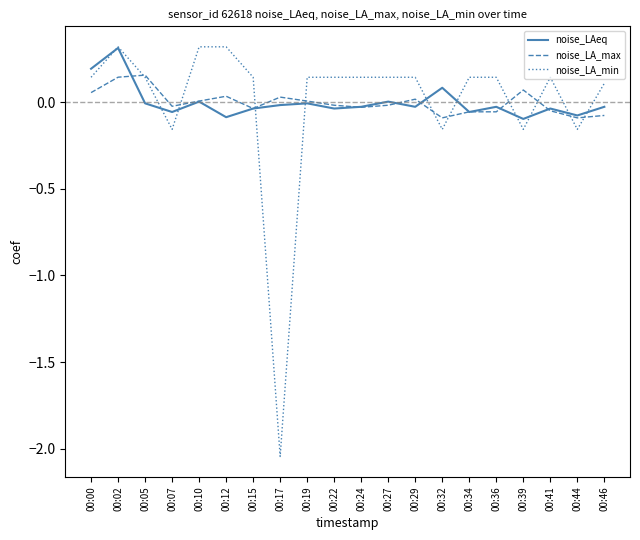

What are all the series names shown in the legend?

noise_LAeq, noise_LA_max, noise_LA_min